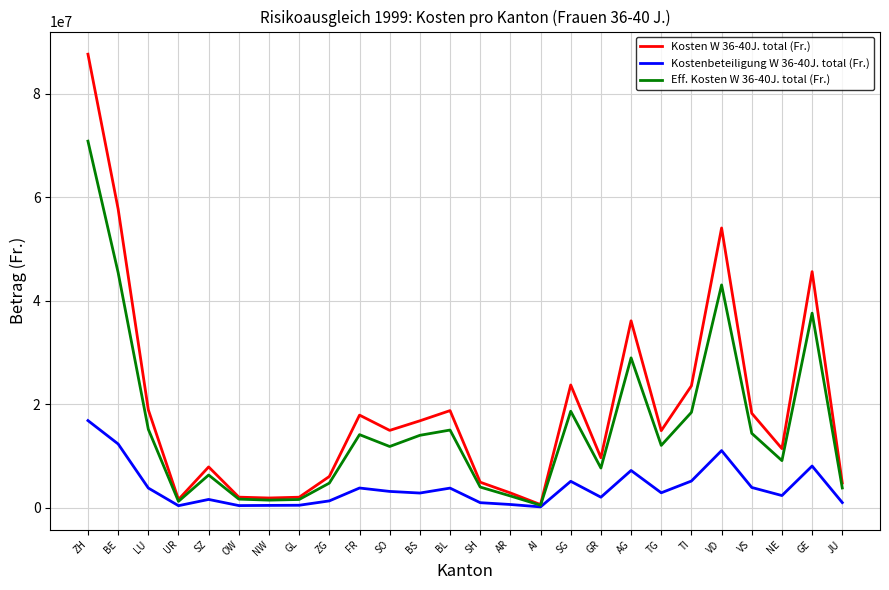

Which series has the widest spread of values?

Kosten W 36-40J. total (Fr.)